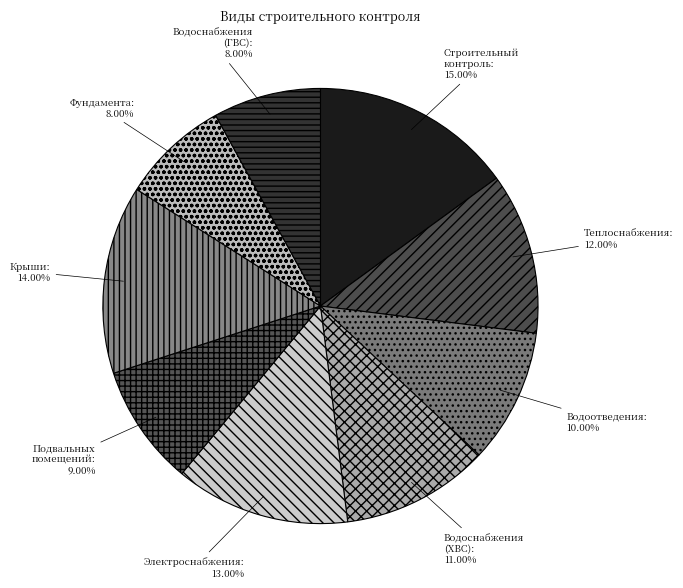

Which slice is the largest?

Строительный контроль